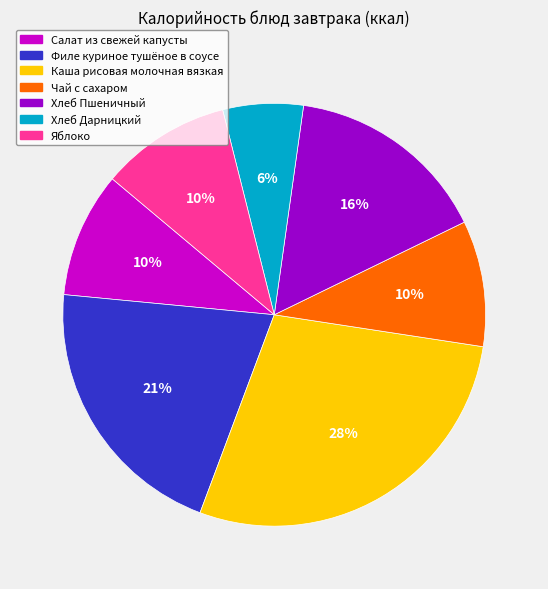

Is the sum of Салат из свежей капусты and Хлеб Пшеничный greater than half?

No